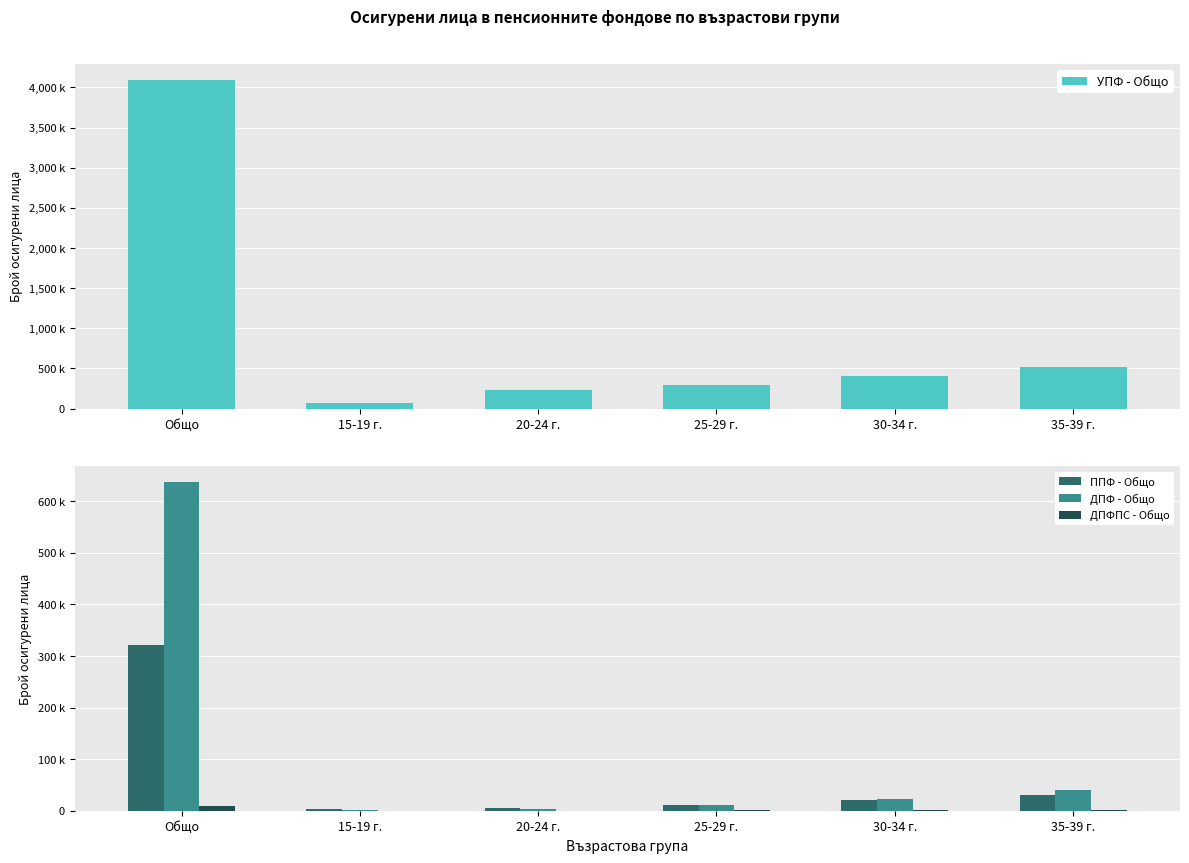

Does the chart contain stacked bars?

No